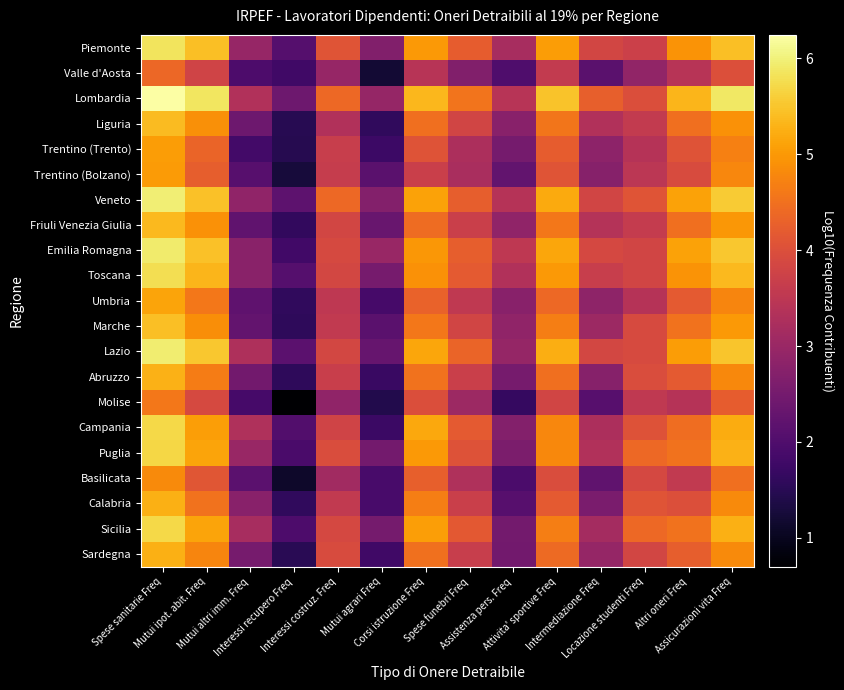

What is the total value across all series at Locazione studenti Freq?

79.7